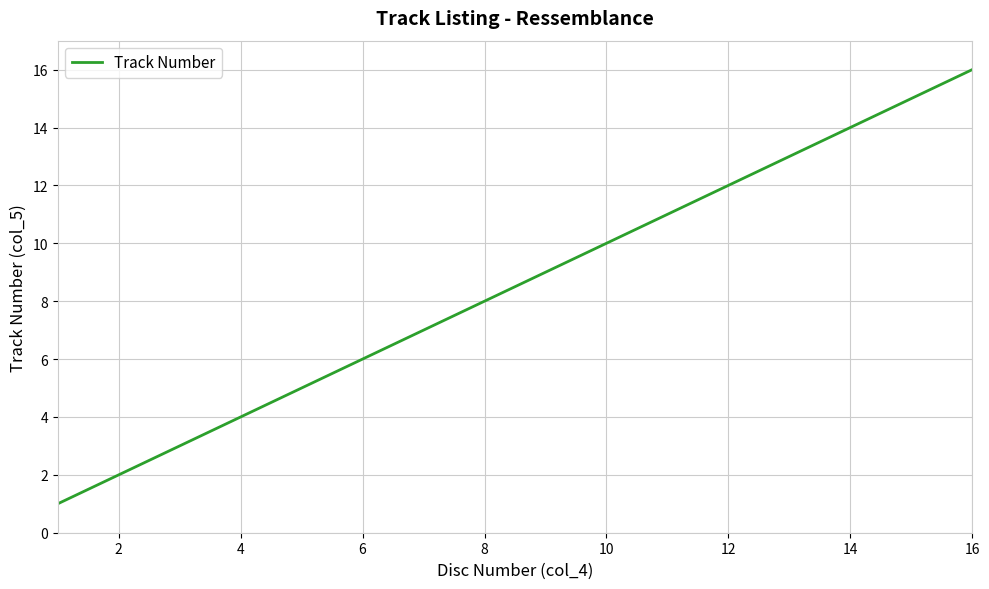

How many lines are shown in the chart?

1